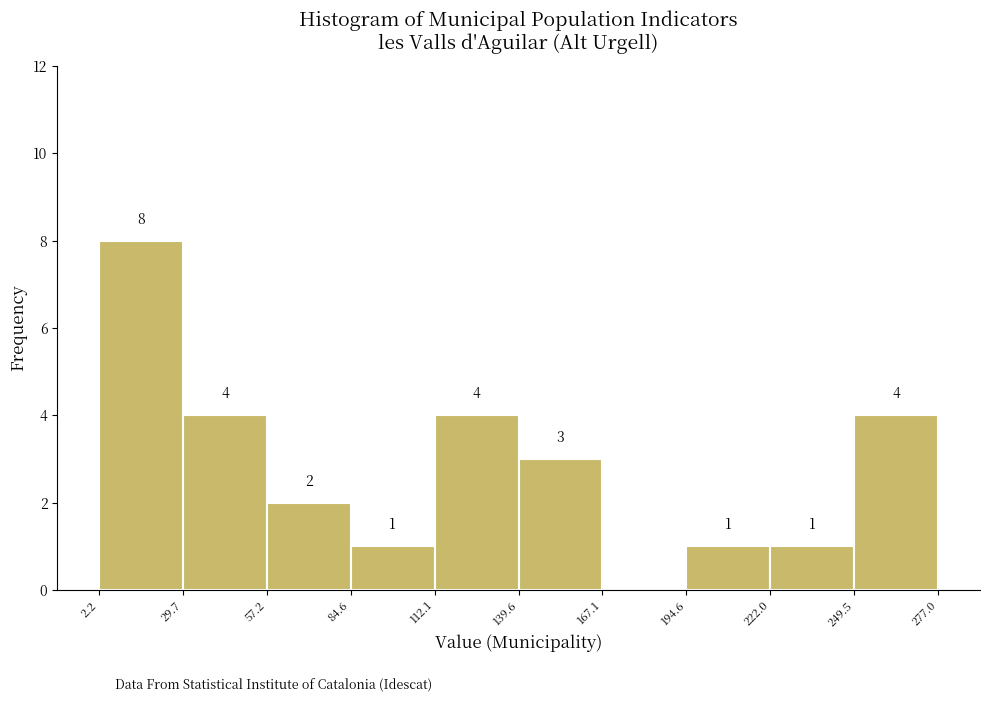

Over which range of the x-axis is the bar tallest?

2.2 to 29.7